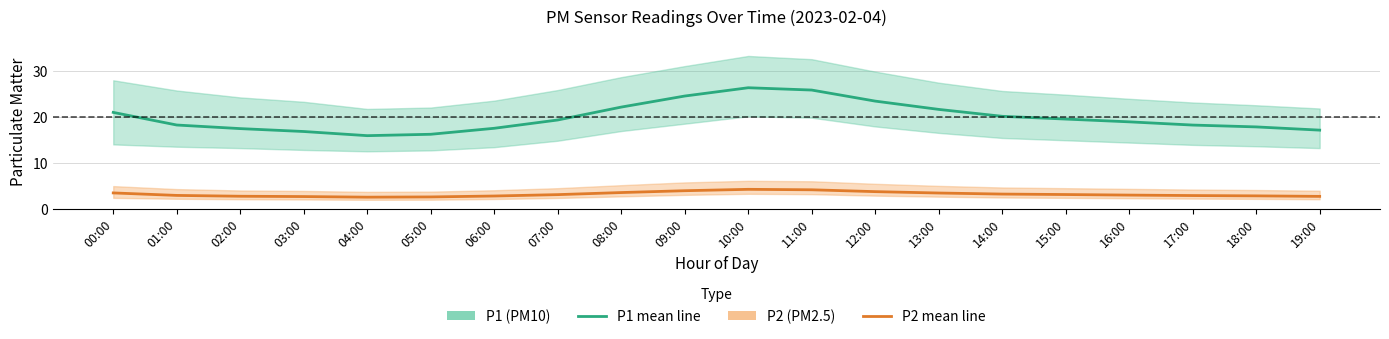

True or false: P2 (PM2.5) and P1 (PM10) cross at least once.

False